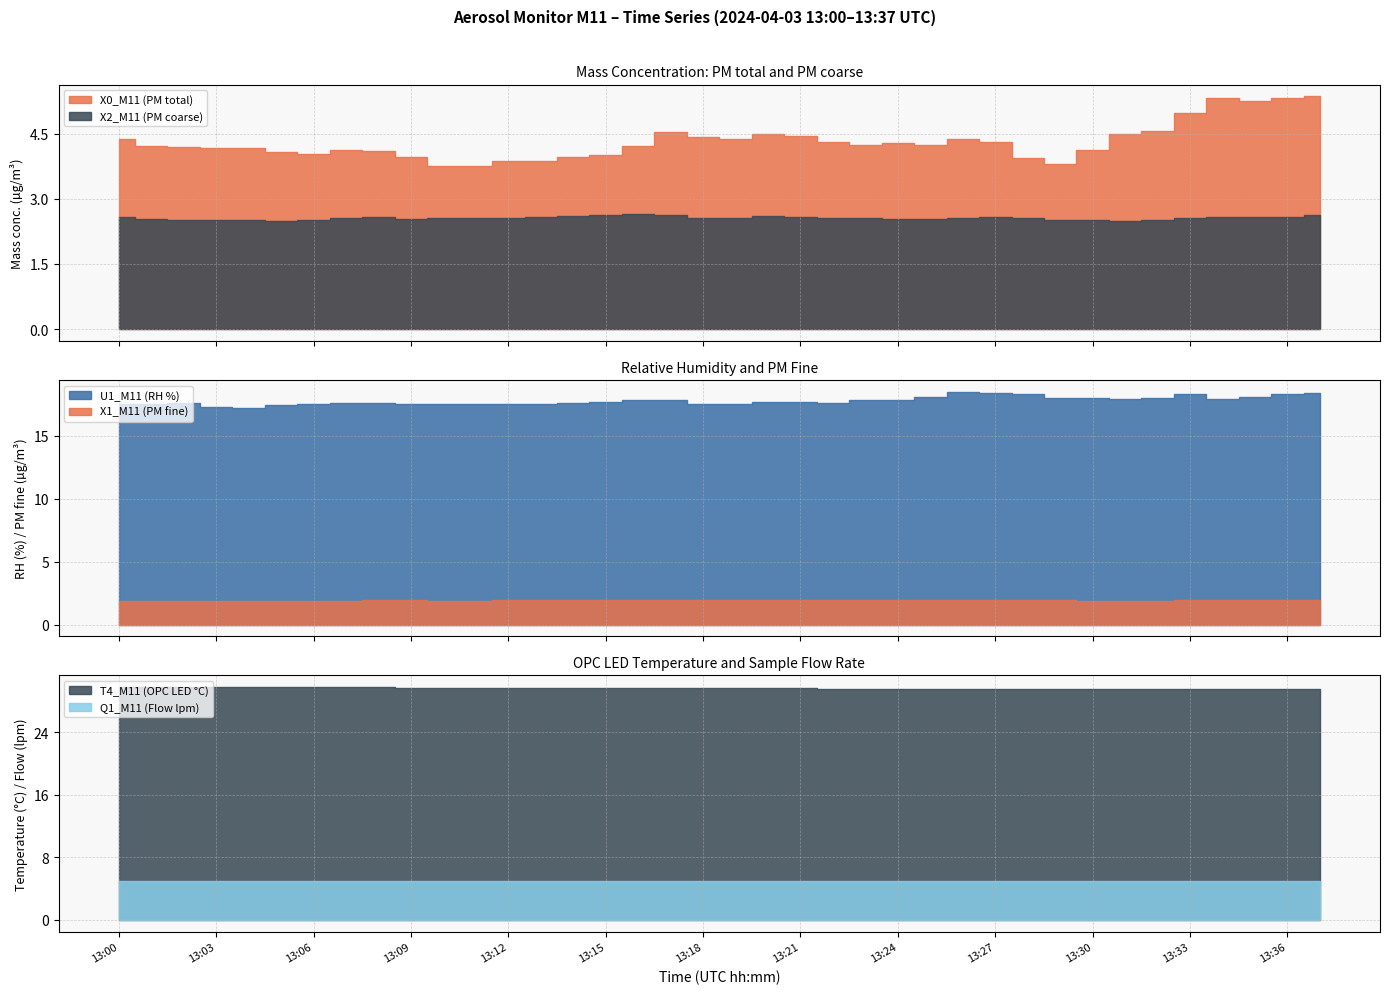

How many categories are shown in the chart?

38